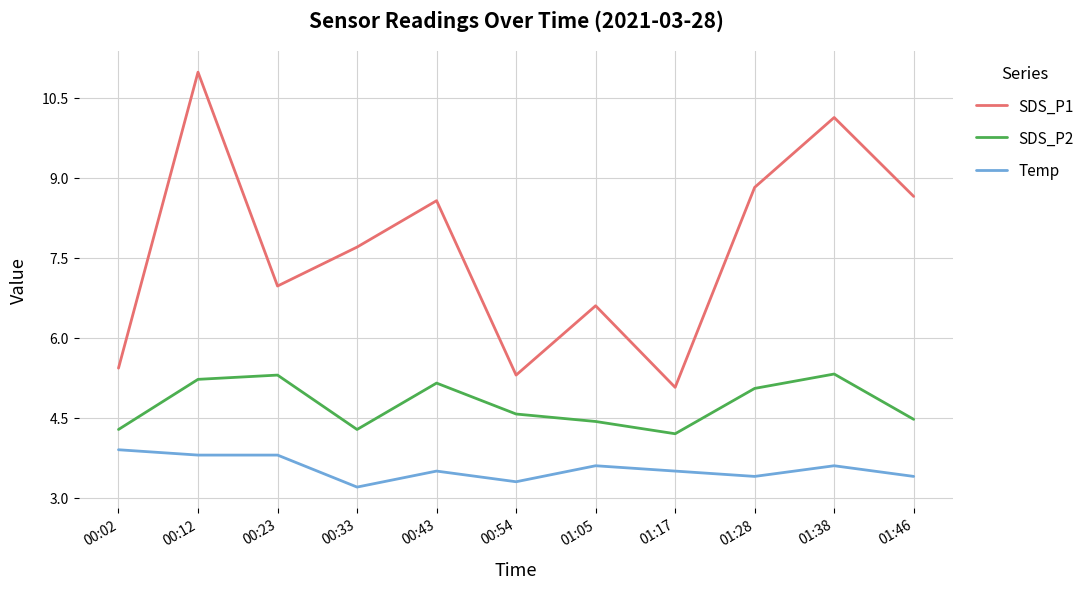

Count the number of data series in this chart.

3